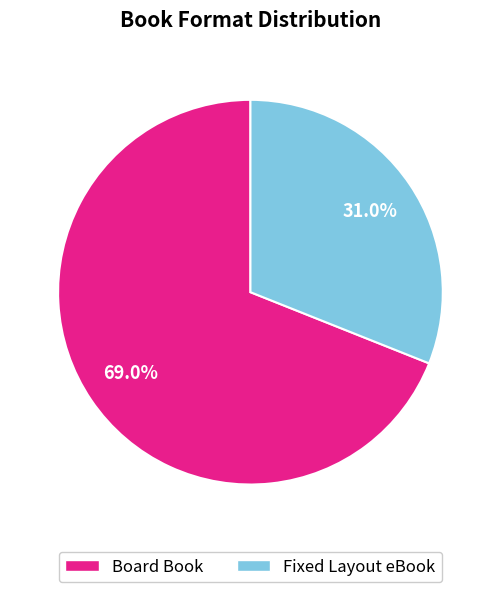

What percentage is the Fixed Layout eBook slice, to the nearest percent?

31%